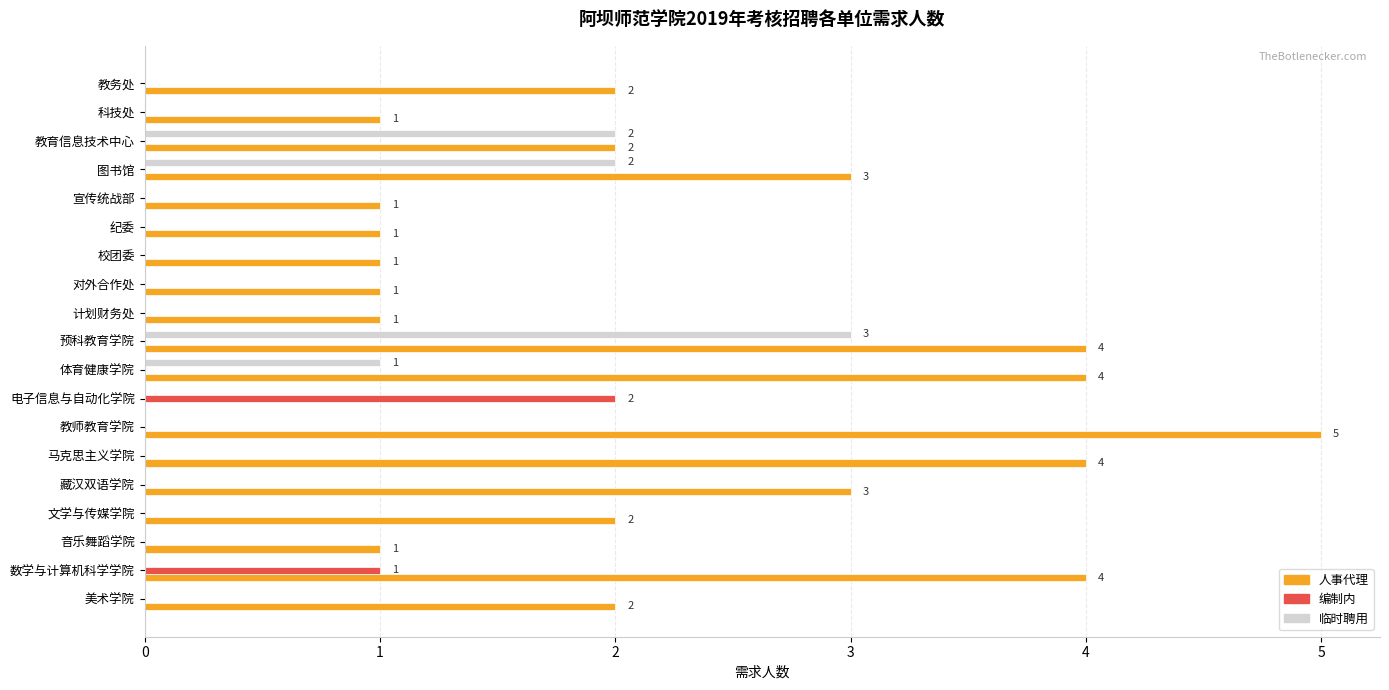

At which label is 编制内 closest to 1?

数学与计算机科学学院